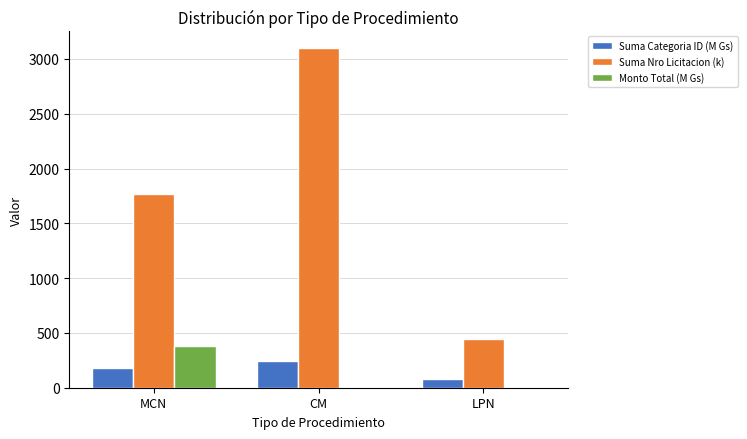

At which label is Suma Categoria ID (M Gs) closest to 158?

MCN